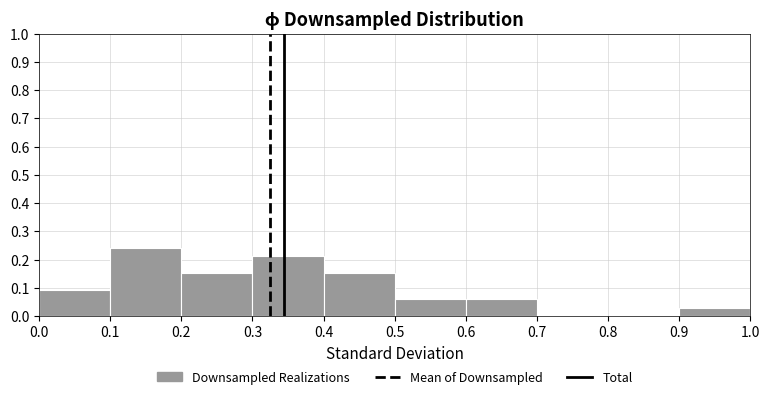

What is the height of the bar covering 0.5 to 0.6 on the x-axis? The values are not printed on the chart, so give them approximately, as read against the axis.

0.06